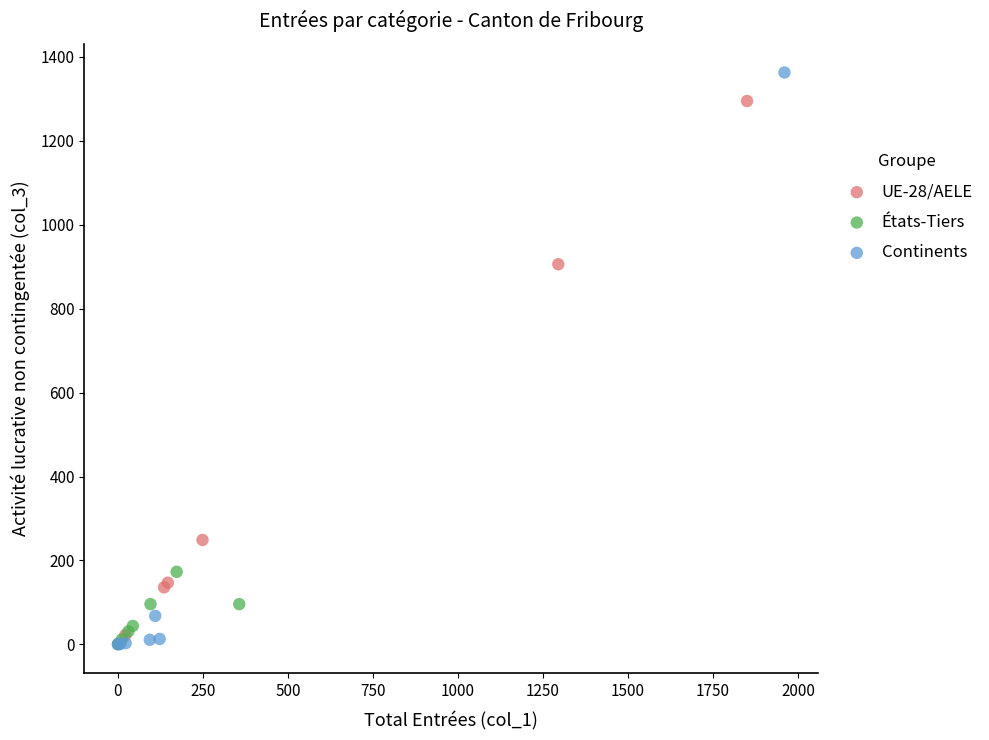

Which series contains the highest Y value?

Continents